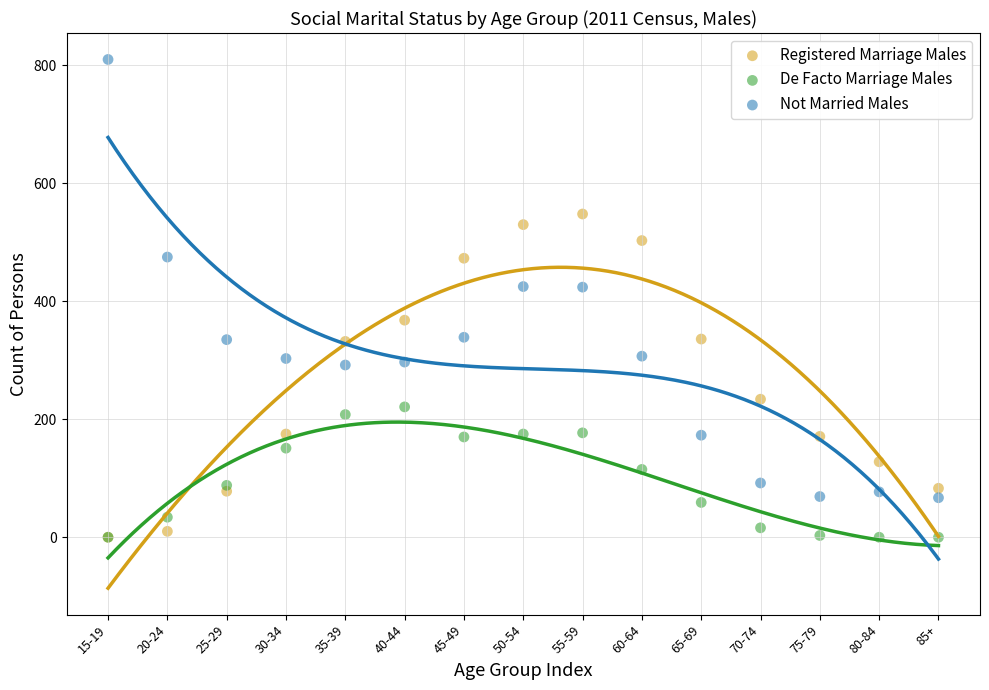

Which series contains the highest Y value?

Not Married Males